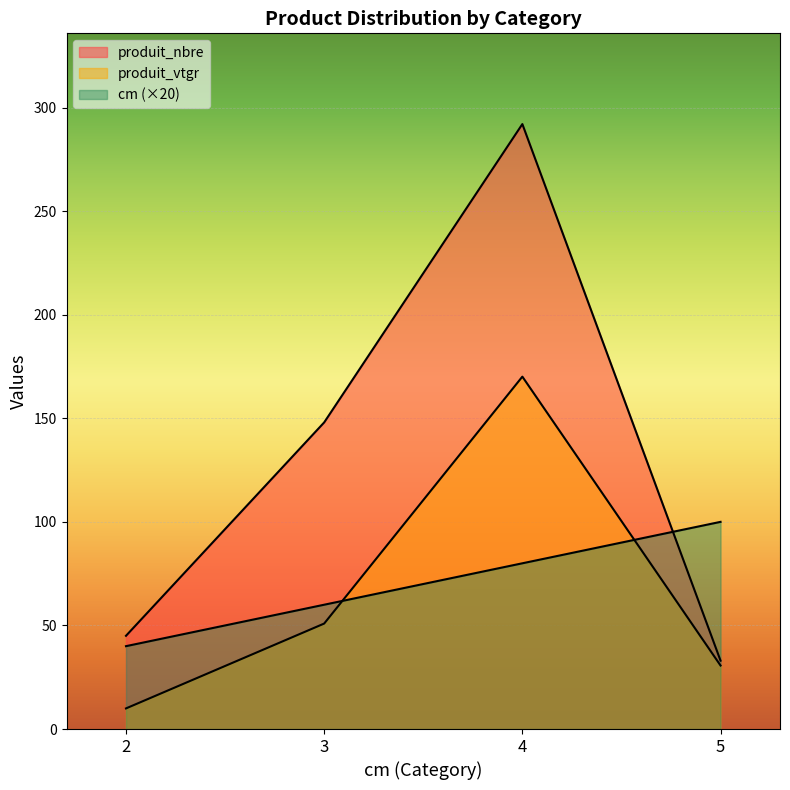

Which series has the largest total across all categories?

produit_nbre